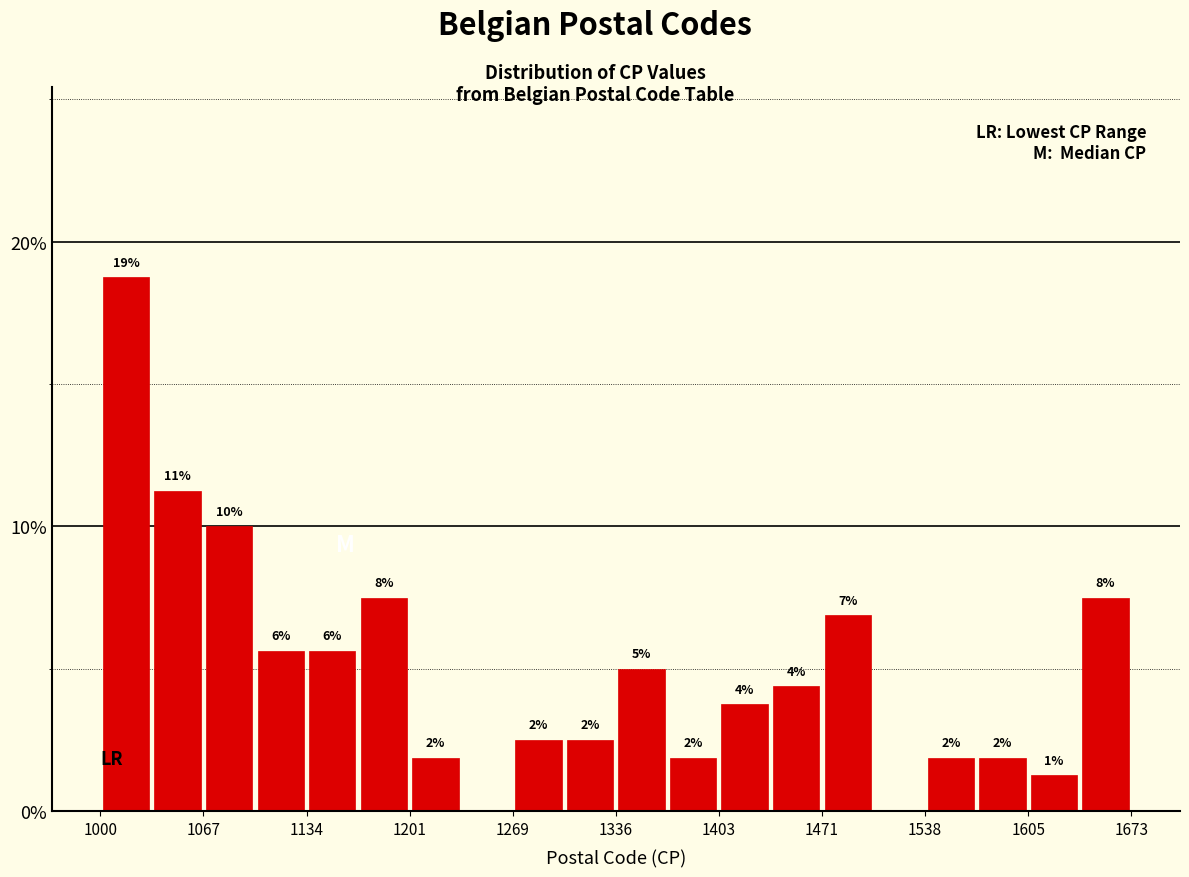

Around what value on the x-axis is the tallest bar? Give the approximate position of its centre, as read against the axis.

1020